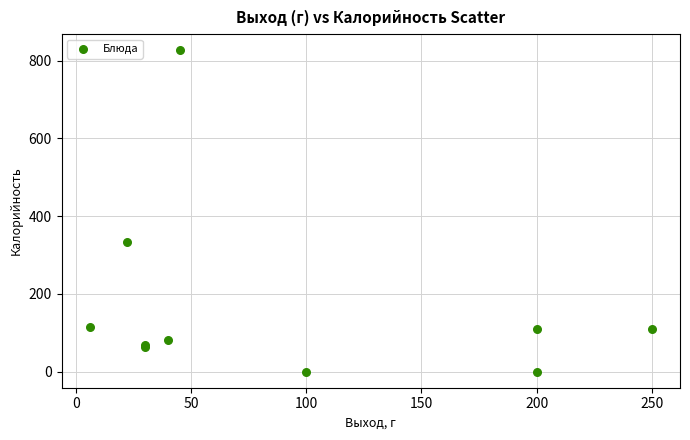

What Y value in the scatter plot is closest to 413?

334